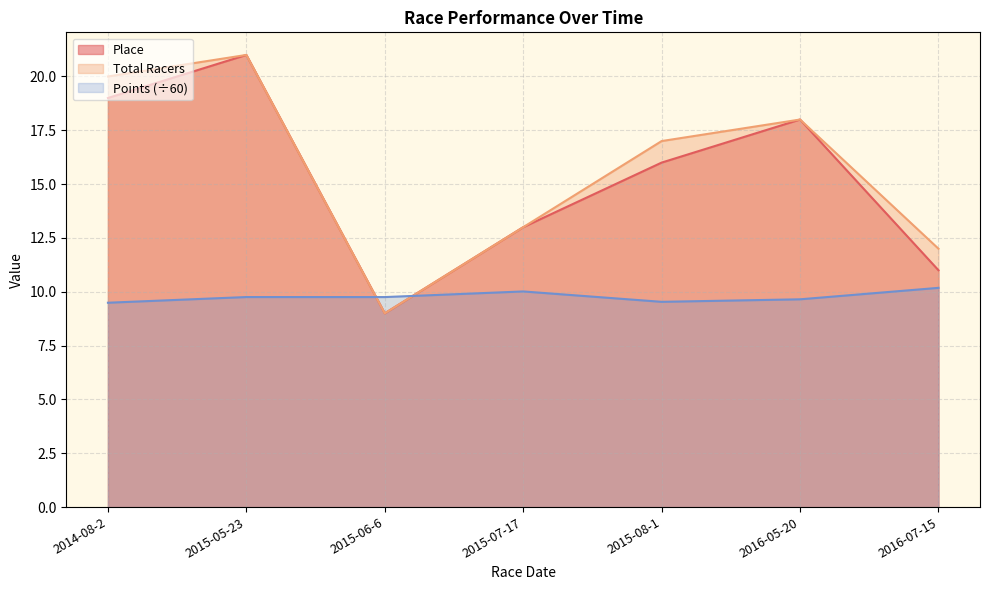

What position from the right is 2016-05-20?

2